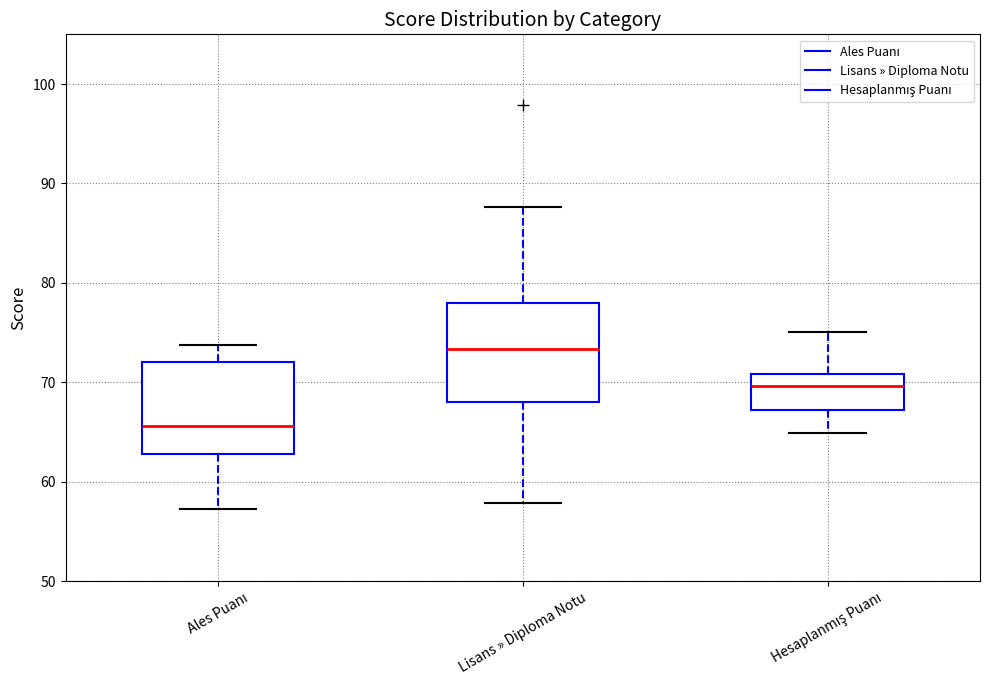

Where does the lower whisker of the box for Hesaplanmış Puanı end on the y-axis? The values are not printed on the chart, so give them approximately, as read against the axis.

65